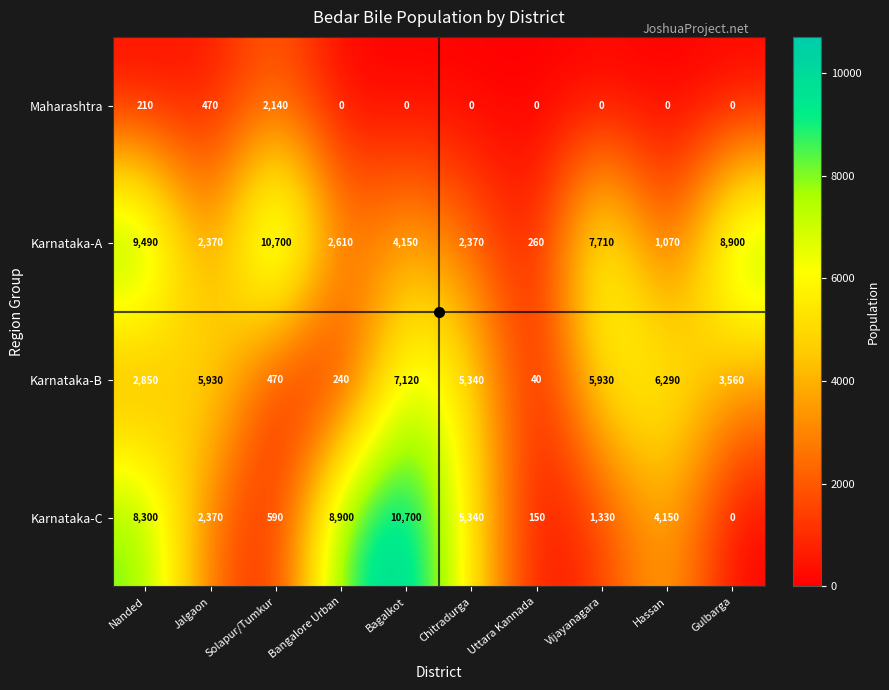

Which series has the largest total across all categories?

Karnataka-A